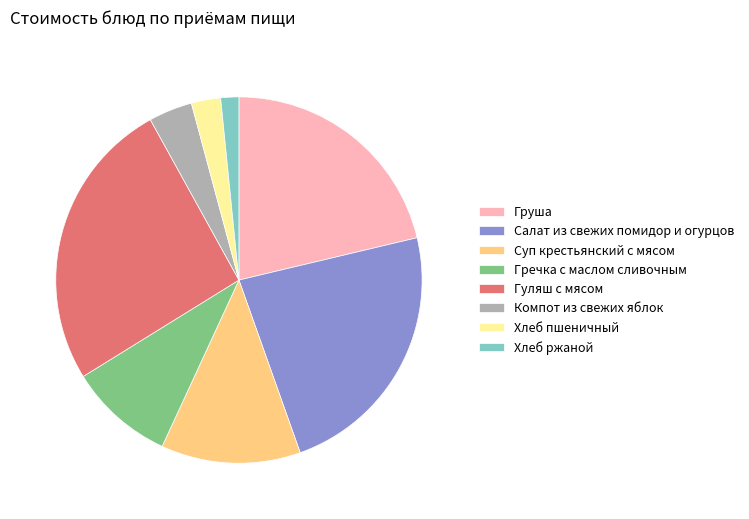

Which slice is the largest?

Гуляш с мясом